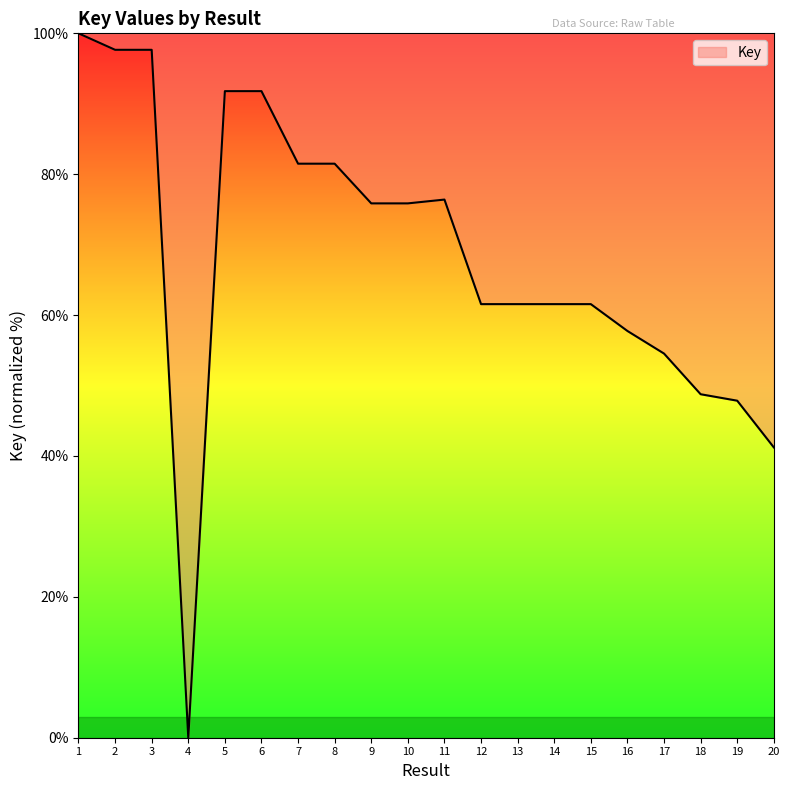

What is the difference between the second highest and minimum values?

97.7